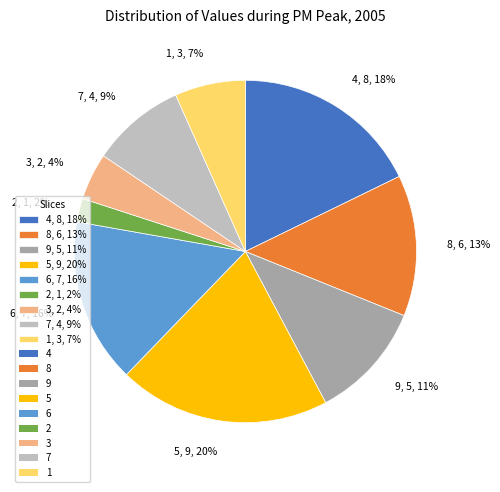

Which slice is the smallest?

2